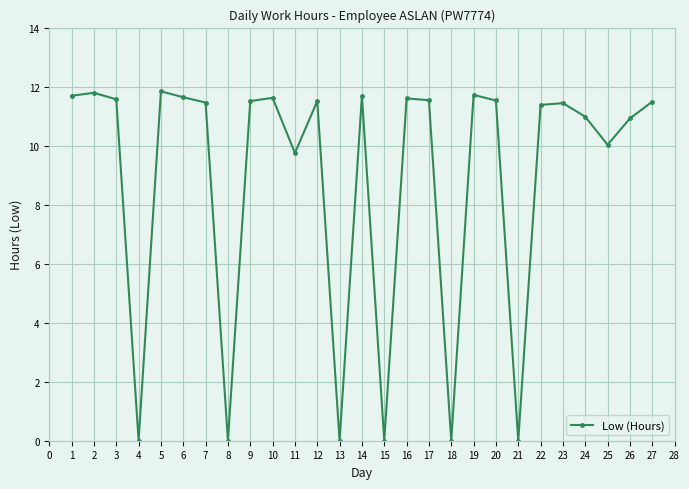

Between 9 and 26, which is larger?

9